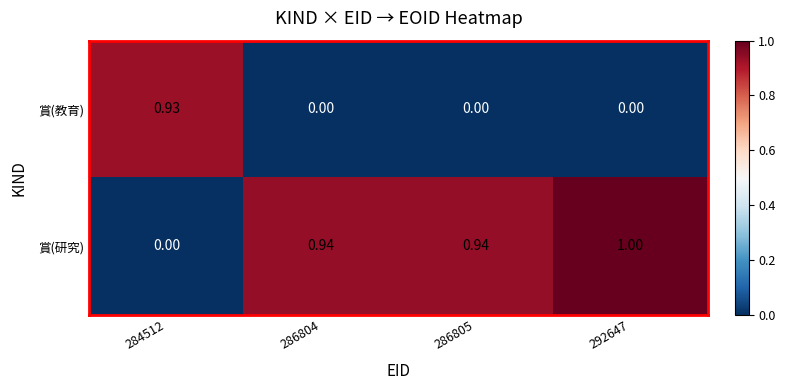

Which series has the largest range (max minus min)?

賞(研究)